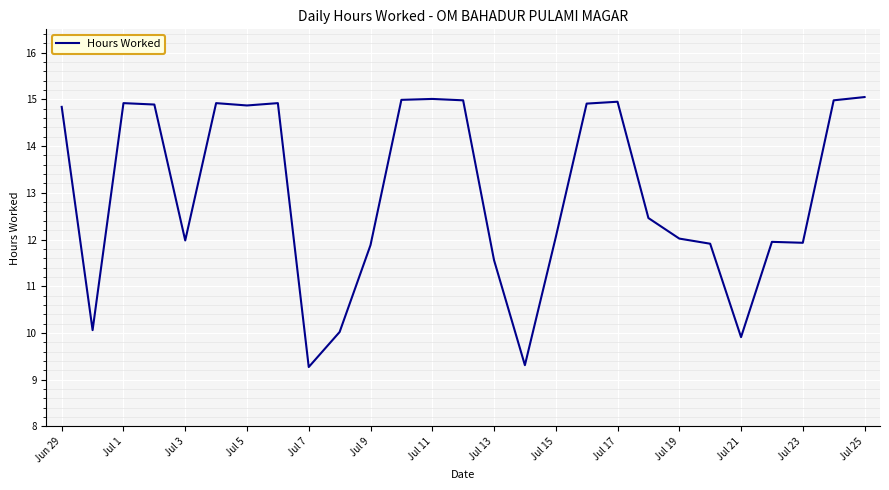

What is the maximum value shown in the chart?

15.1